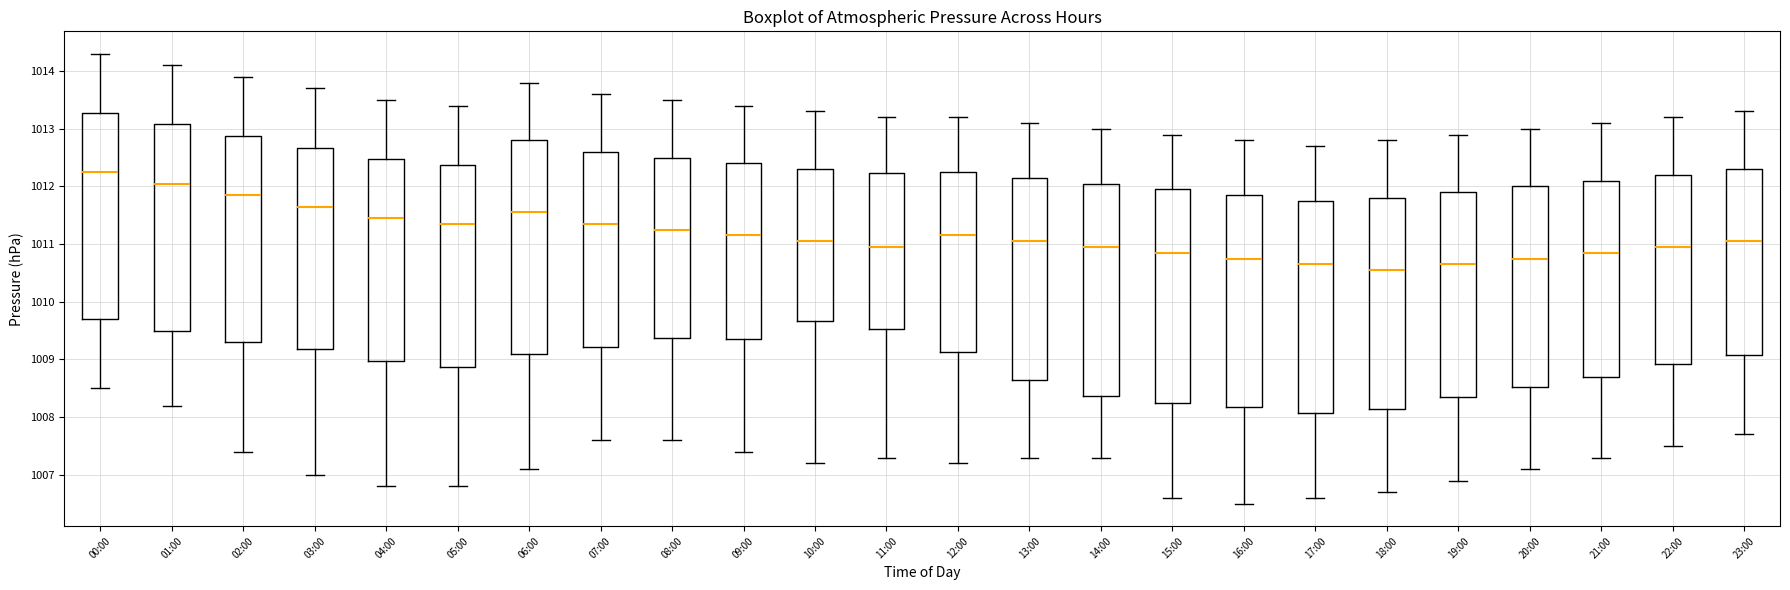

Reading left to right, read every box against the y-axis: the position of its median line, the range the box covers, and the ends of its whiskers. The values are not printed on the chart, so give them approximately, as read against the axis.

00:00: median 1012.3, box 1009.7 to 1013.3, whiskers 1008.5 to 1014.3
01:00: median 1012.1, box 1009.5 to 1013.1, whiskers 1008.2 to 1014.1
02:00: median 1011.9, box 1009.3 to 1012.9, whiskers 1007.4 to 1013.9
03:00: median 1011.7, box 1009.2 to 1012.7, whiskers 1007.0 to 1013.7
04:00: median 1011.5, box 1009.0 to 1012.5, whiskers 1006.8 to 1013.5
05:00: median 1011.4, box 1008.9 to 1012.4, whiskers 1006.8 to 1013.4
06:00: median 1011.6, box 1009.1 to 1012.8, whiskers 1007.1 to 1013.8
07:00: median 1011.4, box 1009.2 to 1012.6, whiskers 1007.6 to 1013.6
08:00: median 1011.3, box 1009.4 to 1012.5, whiskers 1007.6 to 1013.5
09:00: median 1011.2, box 1009.4 to 1012.4, whiskers 1007.4 to 1013.4
10:00: median 1011.1, box 1009.7 to 1012.3, whiskers 1007.2 to 1013.3
11:00: median 1011.0, box 1009.5 to 1012.2, whiskers 1007.3 to 1013.2
12:00: median 1011.2, box 1009.1 to 1012.3, whiskers 1007.2 to 1013.2
13:00: median 1011.1, box 1008.7 to 1012.2, whiskers 1007.3 to 1013.1
14:00: median 1011.0, box 1008.4 to 1012.1, whiskers 1007.3 to 1013.0
15:00: median 1010.9, box 1008.3 to 1012.0, whiskers 1006.6 to 1012.9
16:00: median 1010.8, box 1008.2 to 1011.9, whiskers 1006.5 to 1012.8
17:00: median 1010.7, box 1008.1 to 1011.8, whiskers 1006.6 to 1012.7
18:00: median 1010.6, box 1008.2 to 1011.8, whiskers 1006.7 to 1012.8
19:00: median 1010.7, box 1008.4 to 1011.9, whiskers 1006.9 to 1012.9
20:00: median 1010.8, box 1008.5 to 1012.0, whiskers 1007.1 to 1013.0
21:00: median 1010.9, box 1008.7 to 1012.1, whiskers 1007.3 to 1013.1
22:00: median 1011.0, box 1008.9 to 1012.2, whiskers 1007.5 to 1013.2
23:00: median 1011.1, box 1009.1 to 1012.3, whiskers 1007.7 to 1013.3